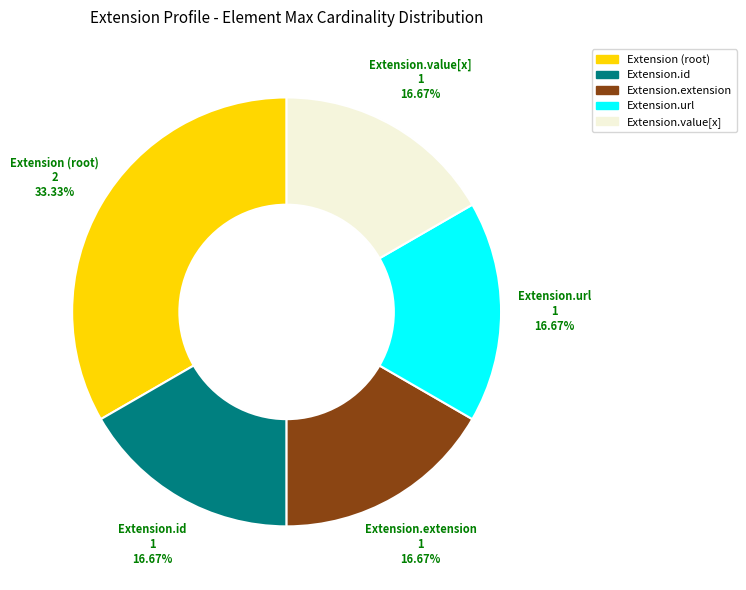

What is the largest slice in the pie chart?

Extension (root)